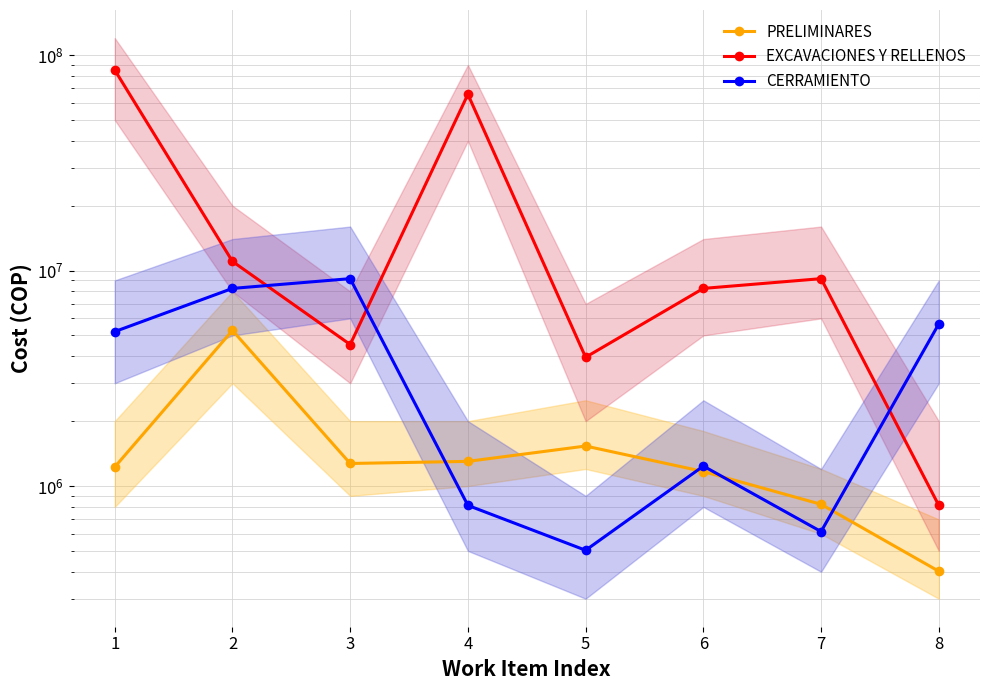

Which label corresponds to the smallest value in the chart?

8